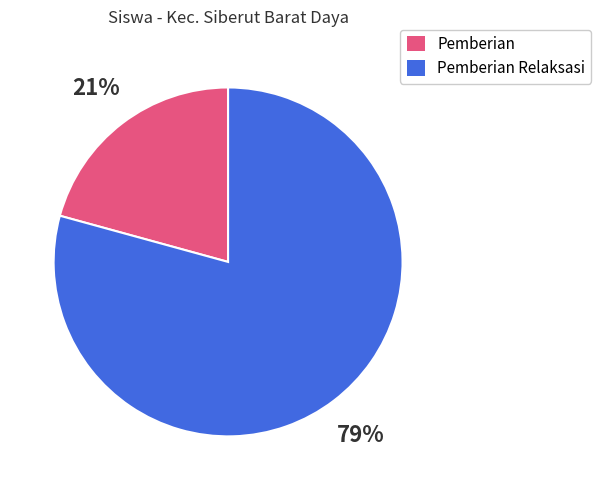

To the nearest percent, what is the average slice percentage?

50%